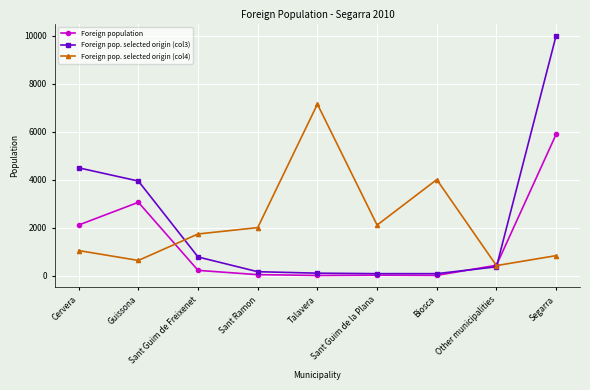

The Foreign population series shows 5888 at Segarra. True or false?

True